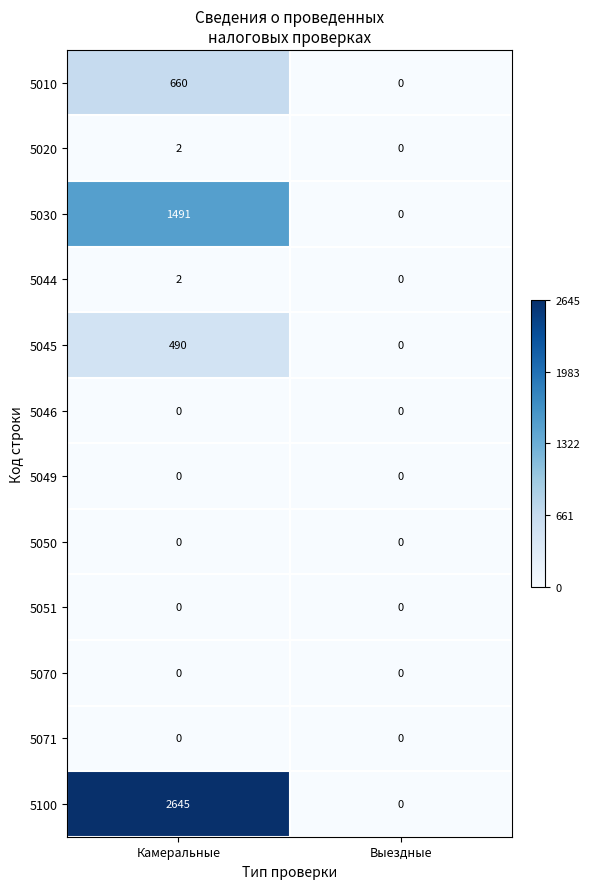

What is the total value across all series at Камеральные?

5290